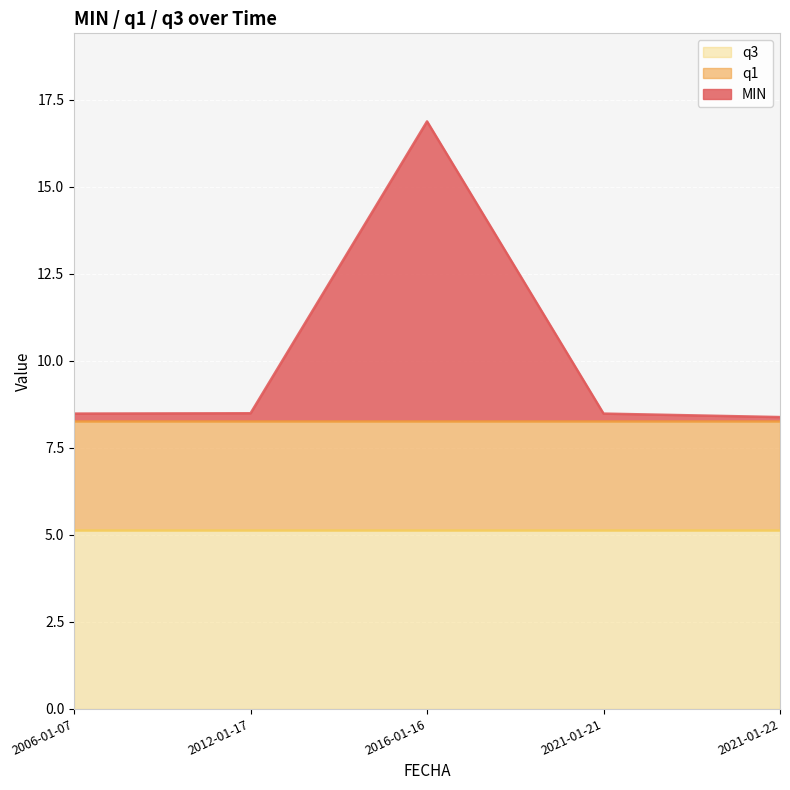

The value of q3 at 2012-01-17 is 3.1. True or false?

False